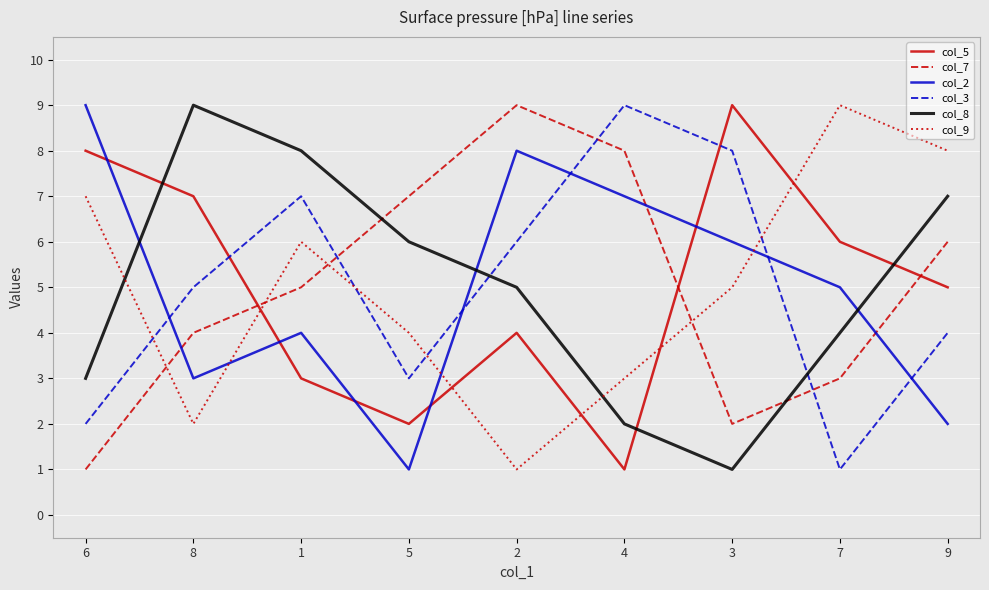

At how many categories does at least one series exceed 2?

9